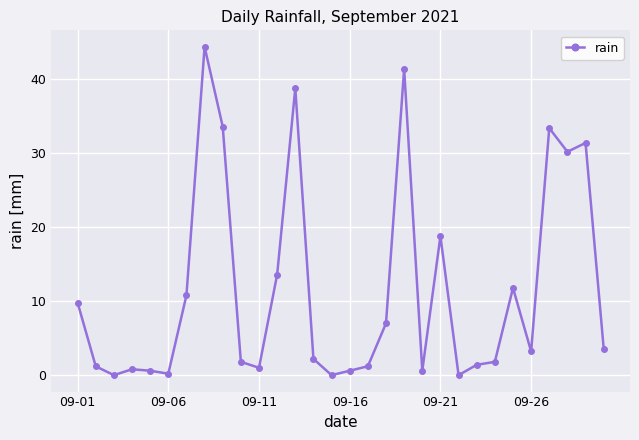

What is the value of the 14th point from the left?

2.2